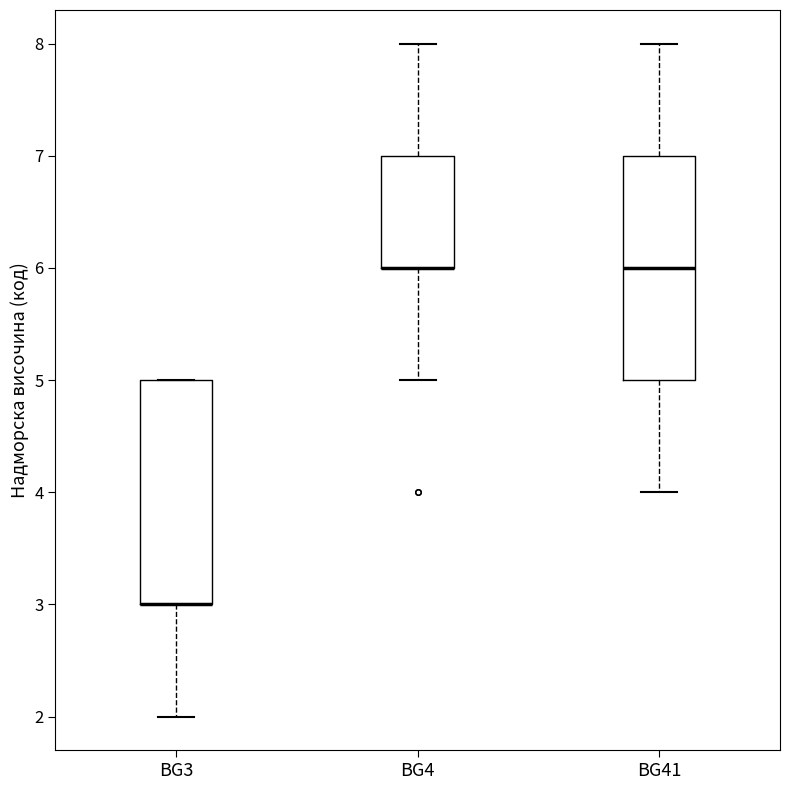

Reading left to right, transcribe this box plot: for each box, give where its median line is, the range the box spans, and where its two whiskers end, as read against the y-axis. The values are not printed on the chart, so give them approximately, as read against the axis.

BG3: median 3 (drawn on the box's lower edge), box 3 to 5, whiskers 2 to 5
BG4: median 6 (drawn on the box's lower edge), box 6 to 7, whiskers 5 to 8
BG41: median 6, box 5 to 7, whiskers 4 to 8